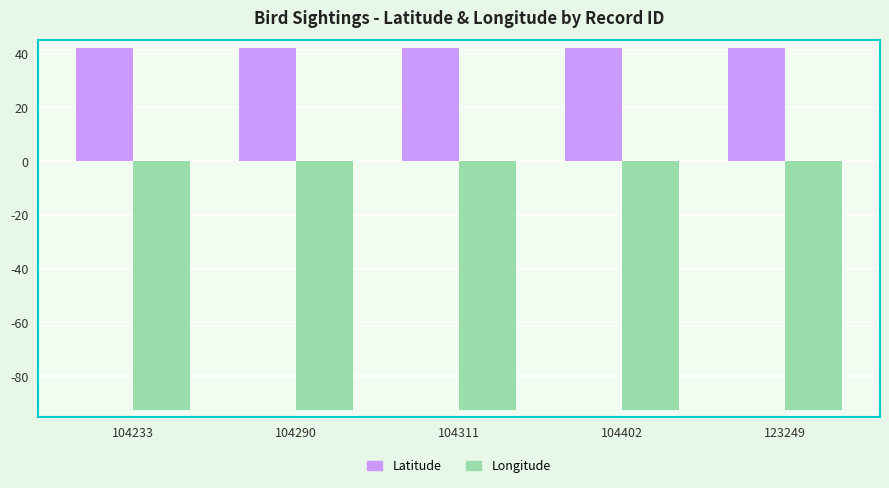

What is the spread (max minus min) of values at 104233?

134.6